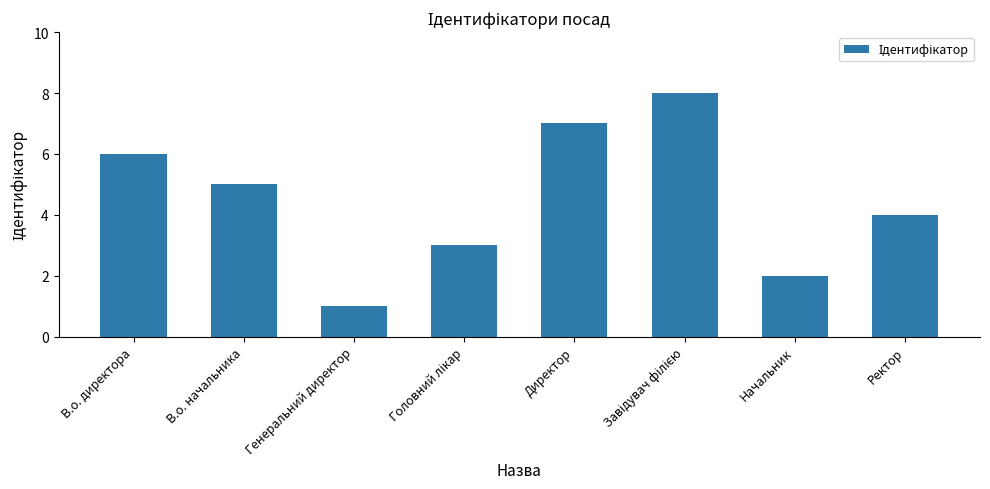

What is the greatest value displayed?

8